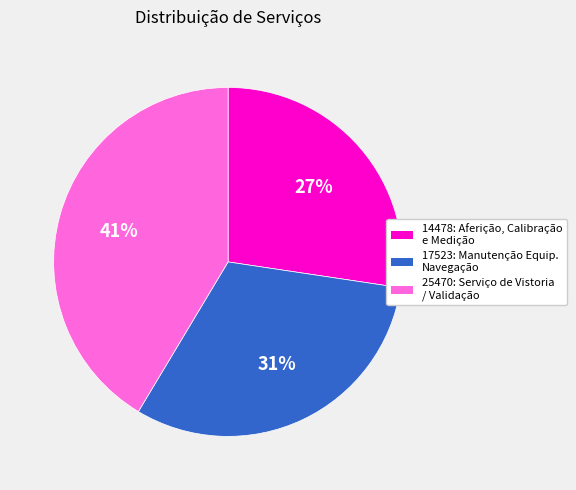

How many slices are in this pie chart?

3